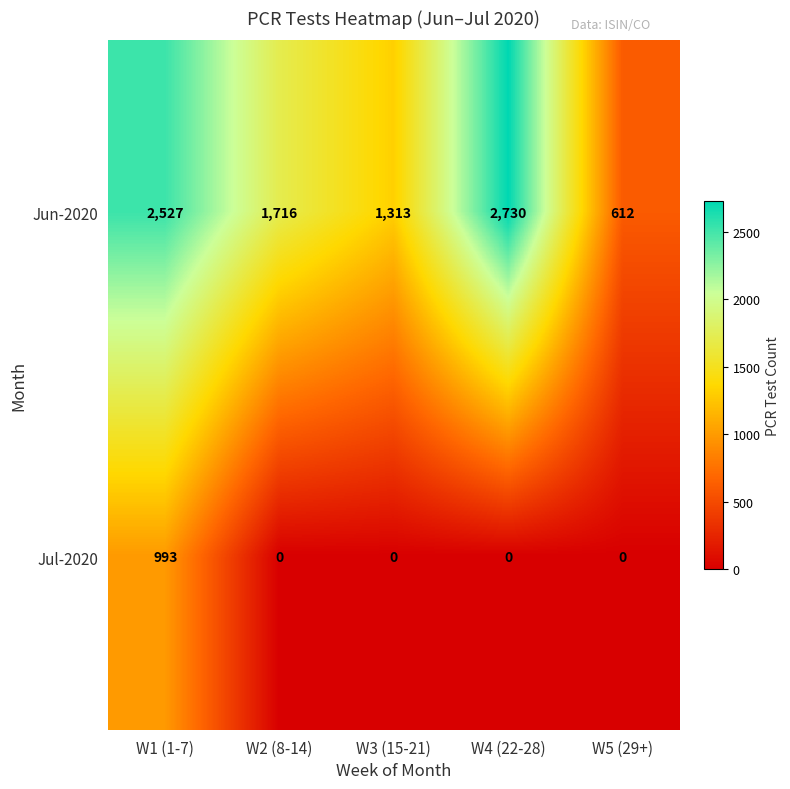

Reading left to right, what are all the values shown in this chart?

Jun-2020: W1 (1-7)=2527	W2 (8-14)=1716	W3 (15-21)=1313	W4 (22-28)=2730	W5 (29+)=612
Jul-2020: W1 (1-7)=993	W2 (8-14)=0	W3 (15-21)=0	W4 (22-28)=0	W5 (29+)=0